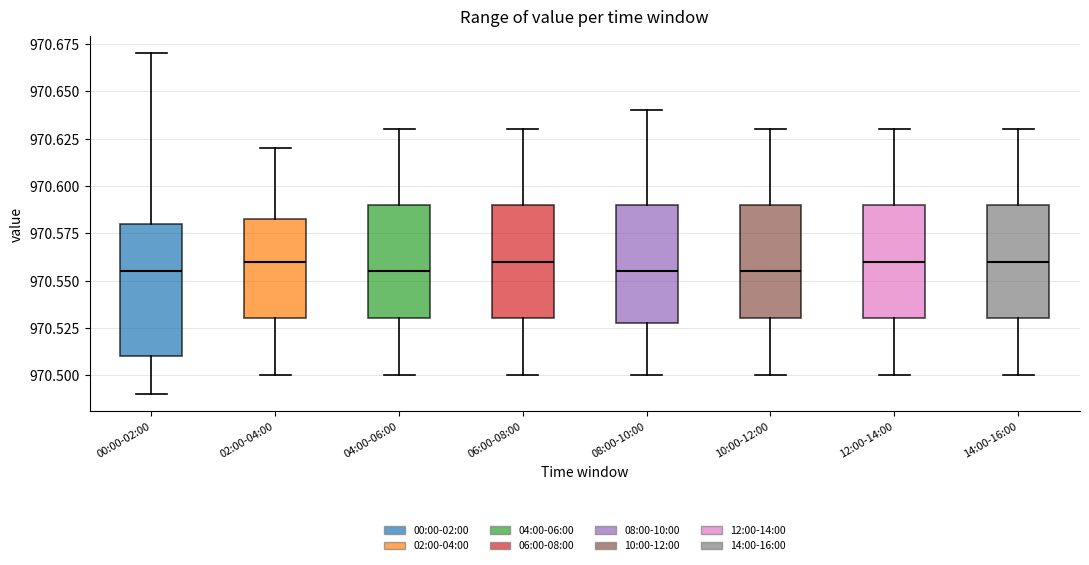

Reading left to right, read every box against the y-axis: the position of its median line, the range the box covers, and the ends of its whiskers. The values are not printed on the chart, so give them approximately, as read against the axis.

00:00-02:00: median 970.555, box 970.510 to 970.580, whiskers 970.490 to 970.670
02:00-04:00: median 970.560, box 970.530 to 970.585, whiskers 970.500 to 970.620
04:00-06:00: median 970.555, box 970.530 to 970.590, whiskers 970.500 to 970.630
06:00-08:00: median 970.560, box 970.530 to 970.590, whiskers 970.500 to 970.630
08:00-10:00: median 970.555, box 970.530 to 970.590, whiskers 970.500 to 970.640
10:00-12:00: median 970.555, box 970.530 to 970.590, whiskers 970.500 to 970.630
12:00-14:00: median 970.560, box 970.530 to 970.590, whiskers 970.500 to 970.630
14:00-16:00: median 970.560, box 970.530 to 970.590, whiskers 970.500 to 970.630